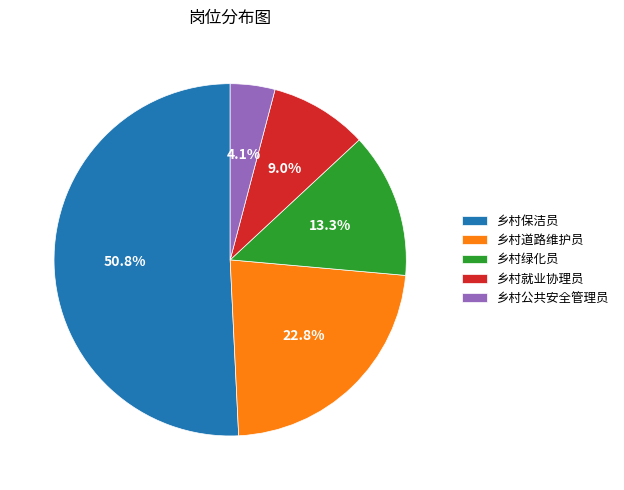

Count the number of slices in the pie.

5